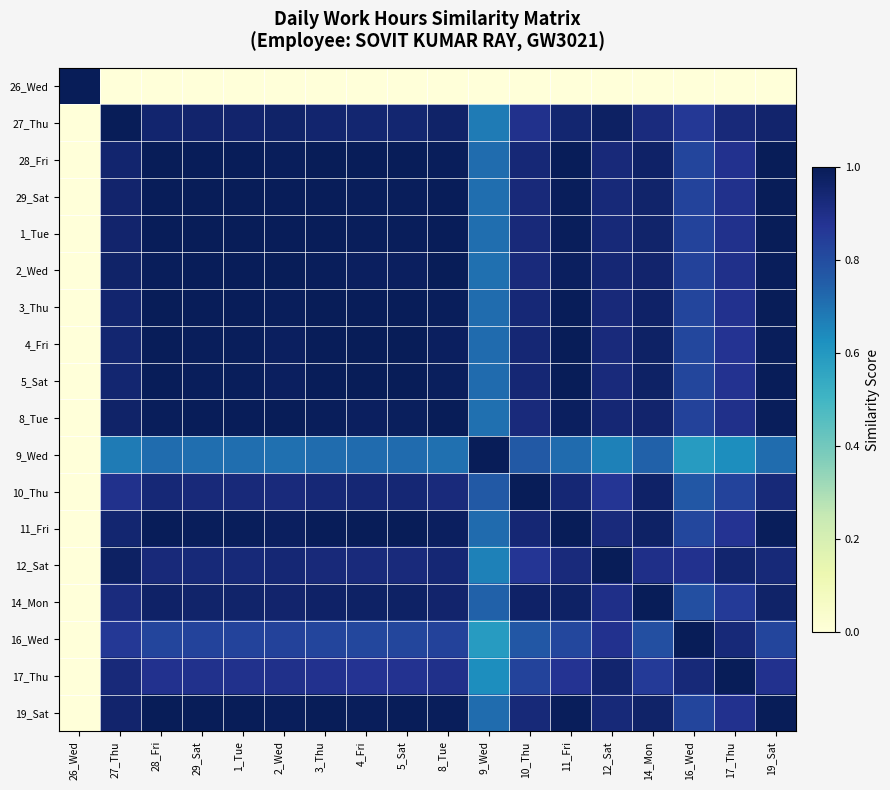

Between 3_Thu and 1_Tue, which is larger?

3_Thu